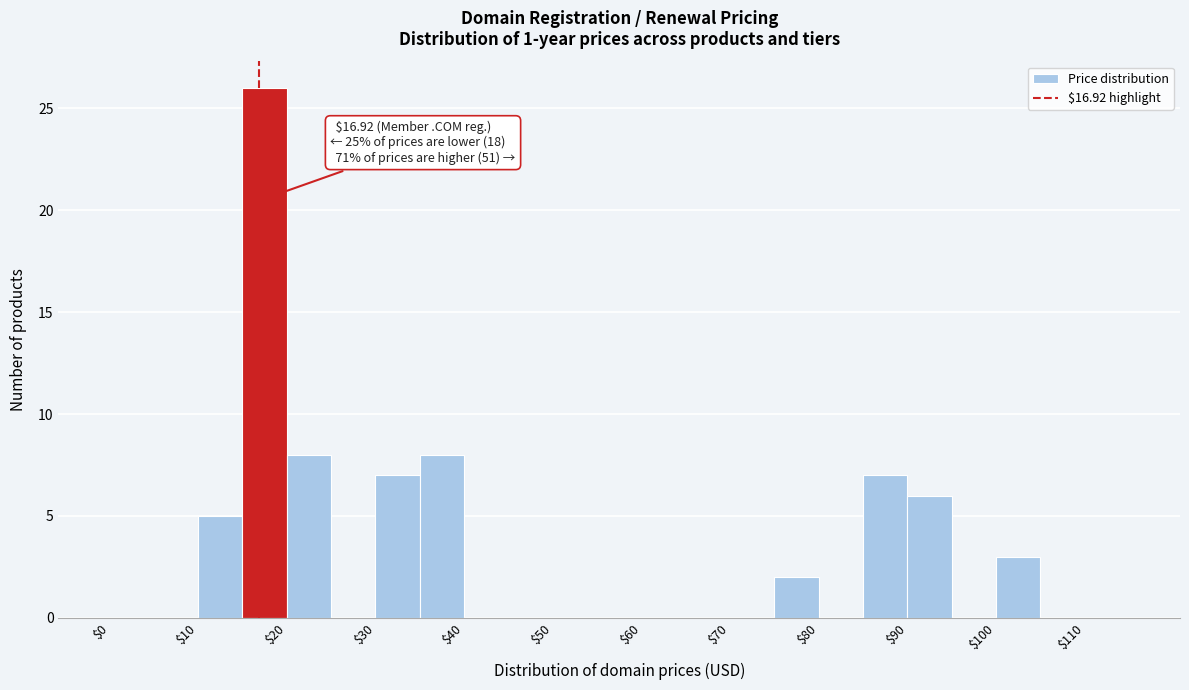

Over which range of the x-axis is the bar tallest?

15 to 20